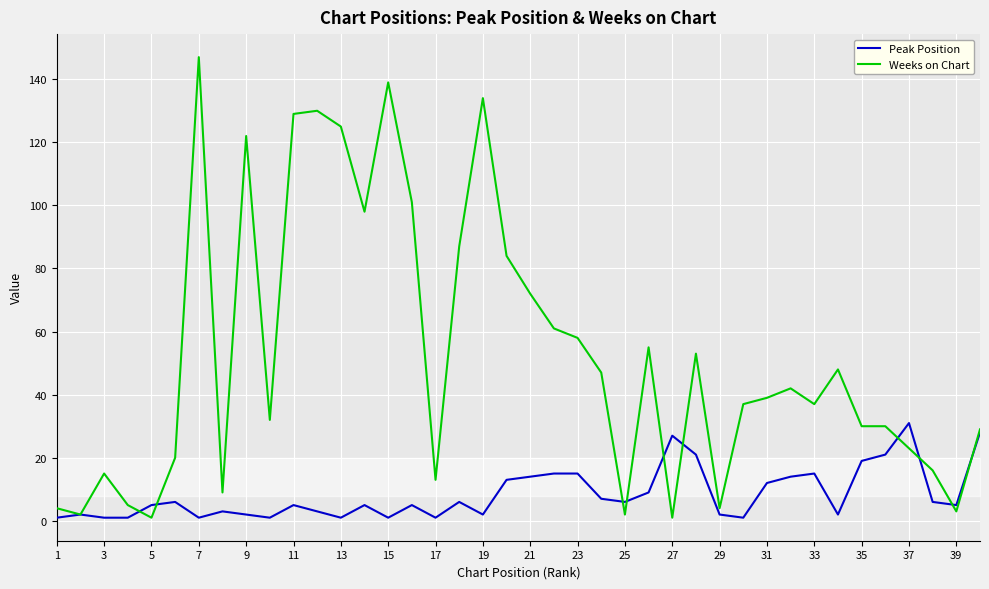

What is the sum of all Peak Position values?

335